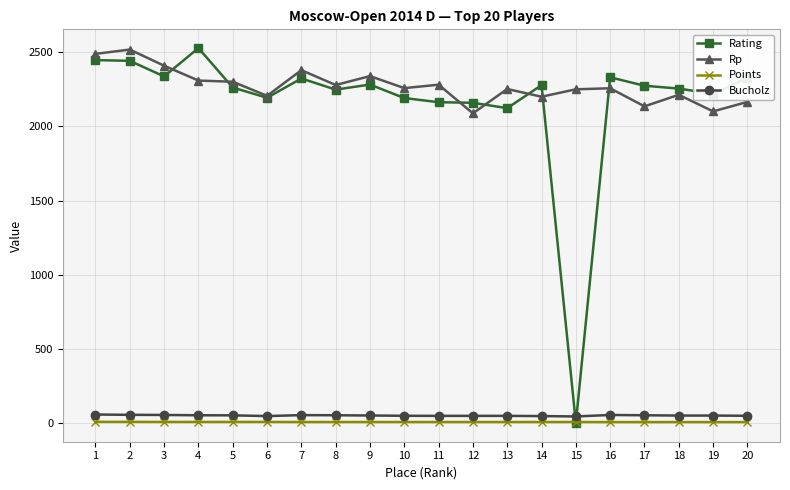

What is the total value across all series at 2?

5022.5